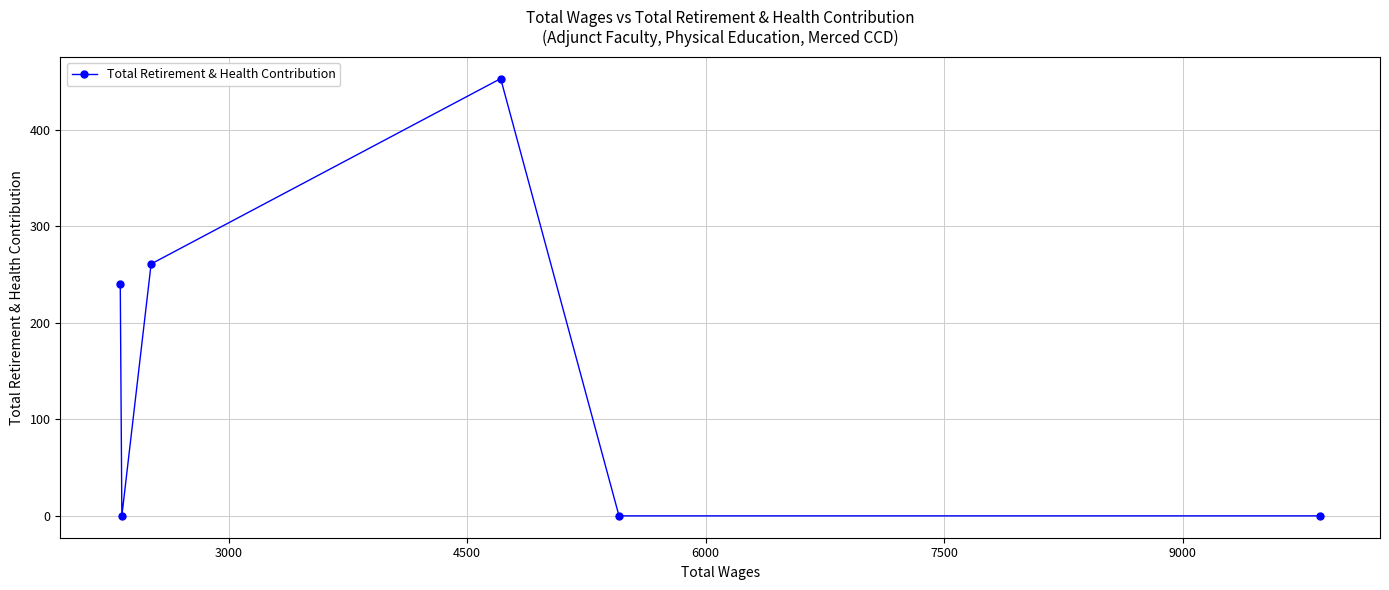

What is the sum of all values?

954